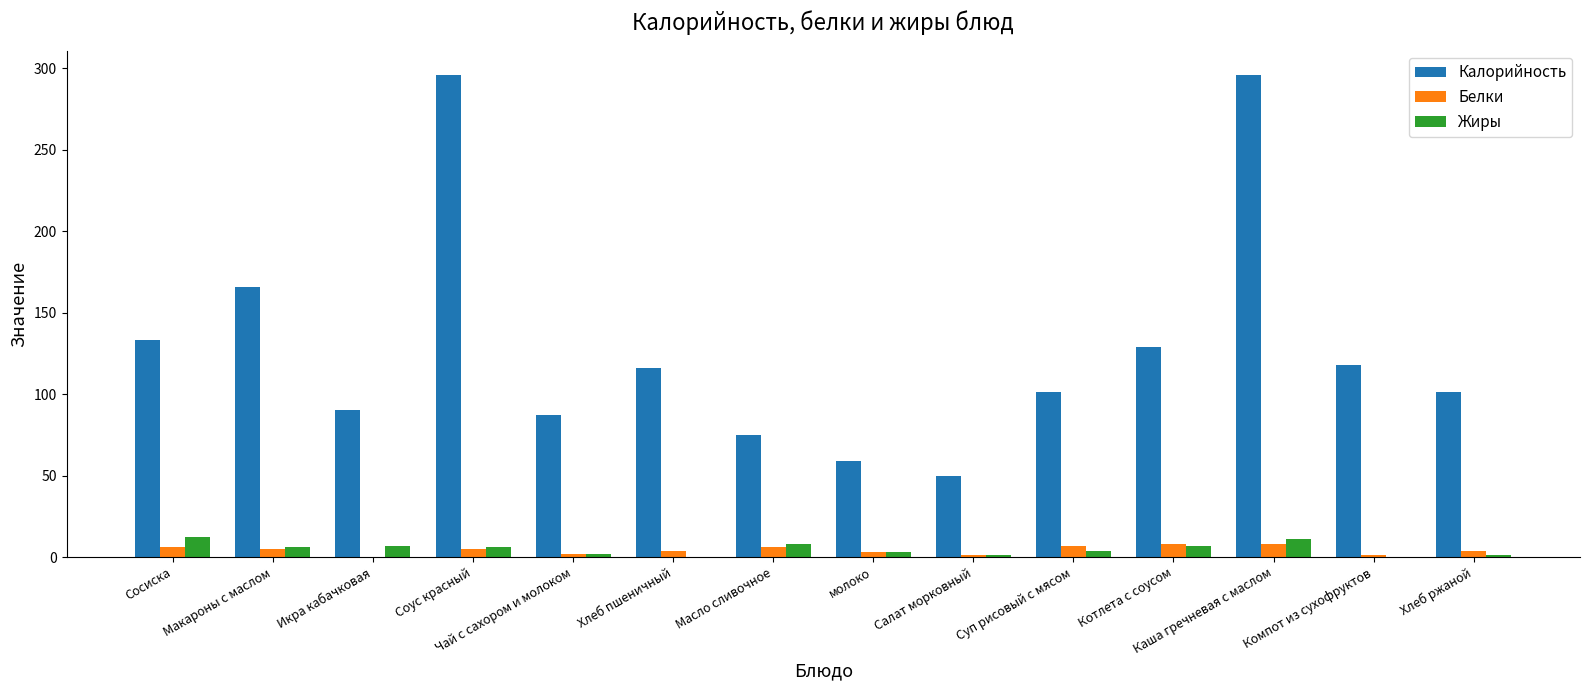

What is the maximum value shown in the chart?

296